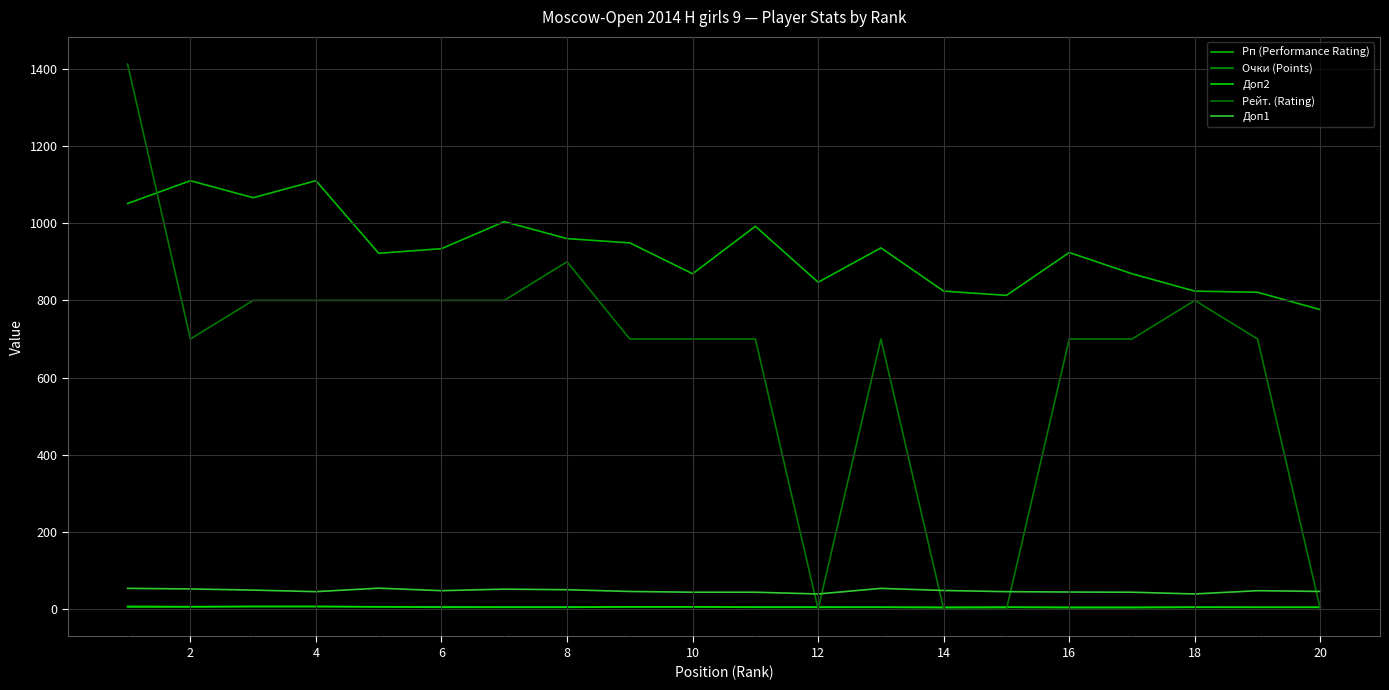

True or false: Доп2 and Рп (Performance Rating) intersect in this chart.

False